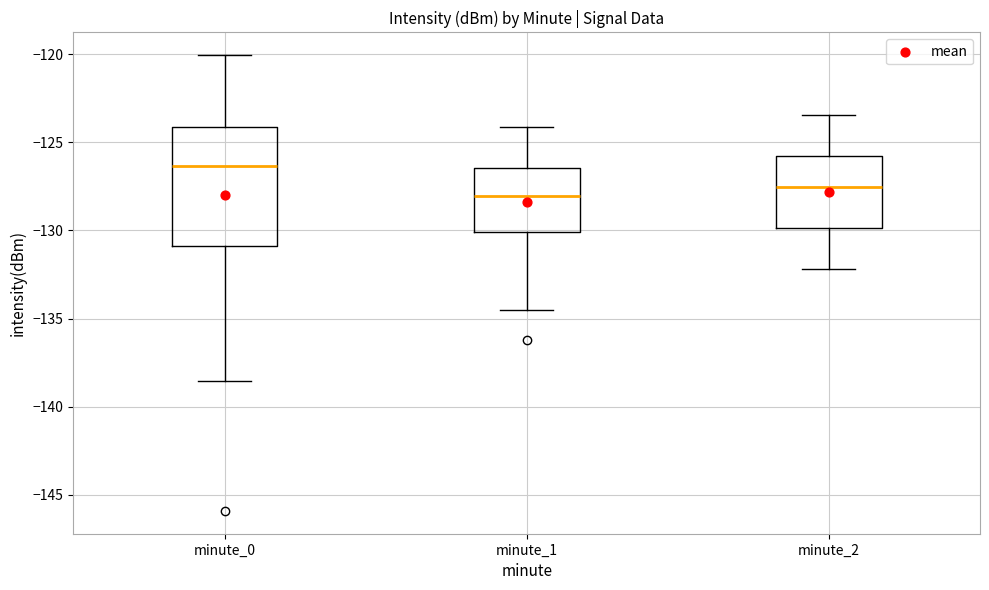

Comparing the boxes themselves (not the whiskers), which one is the tallest?

minute_0